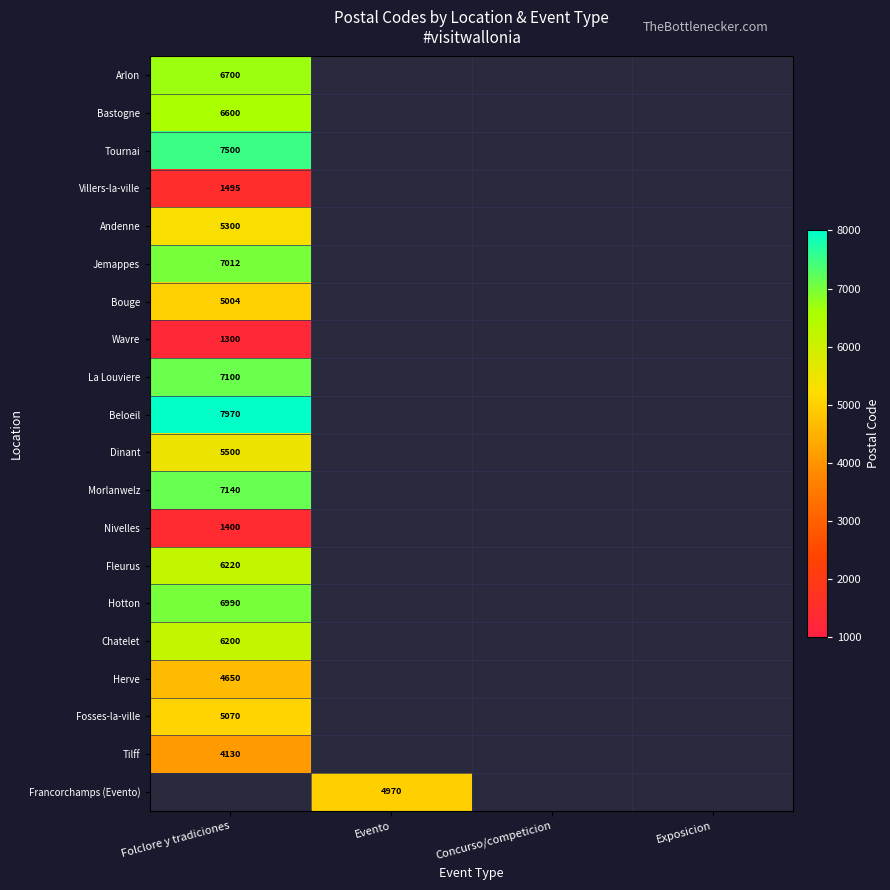

The value of Arlon at Folclore y tradiciones is 6700. True or false?

True